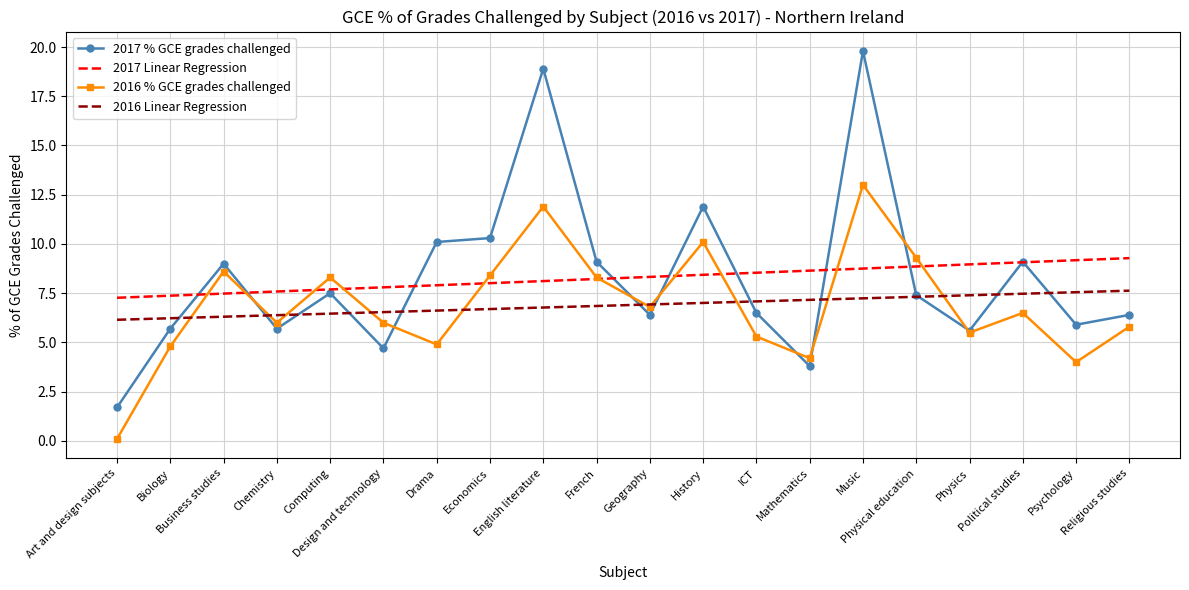

What is the maximum value shown in the chart?

19.8